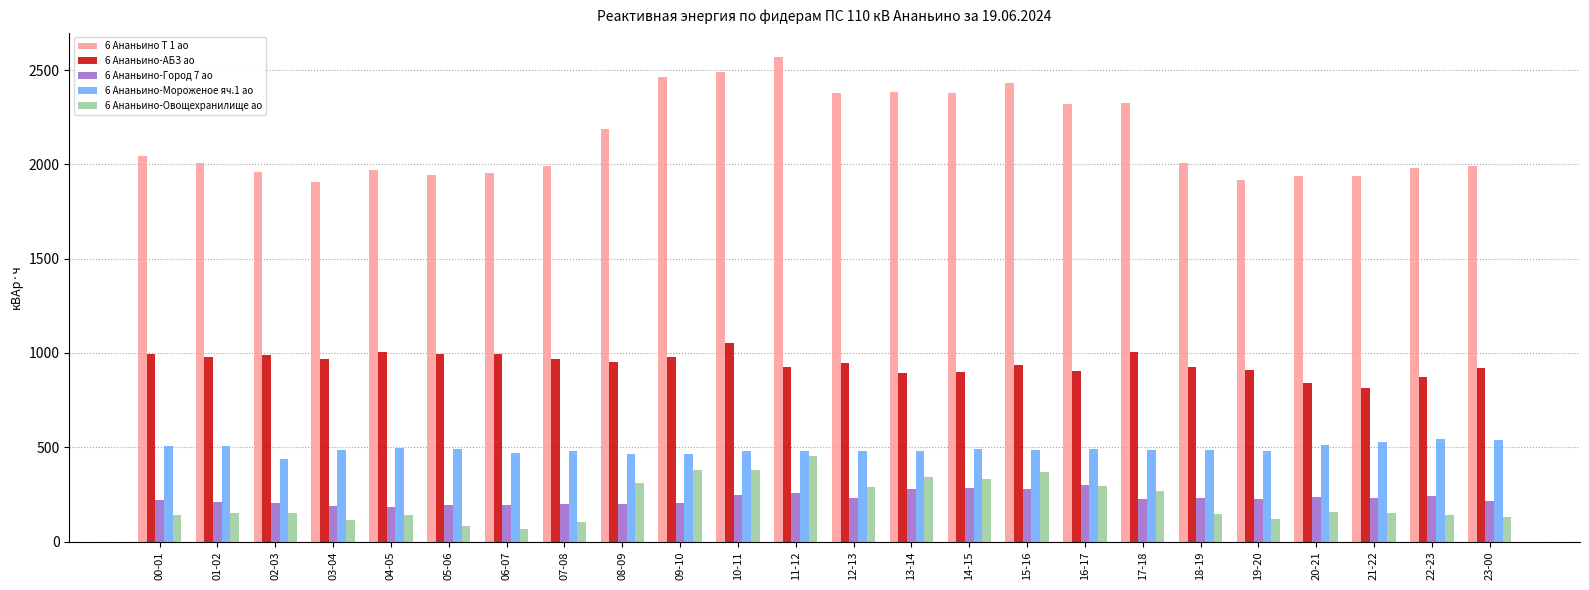

Where is 6 Ананьино-Овощехранилище ао nearest to the value 258?

17-18